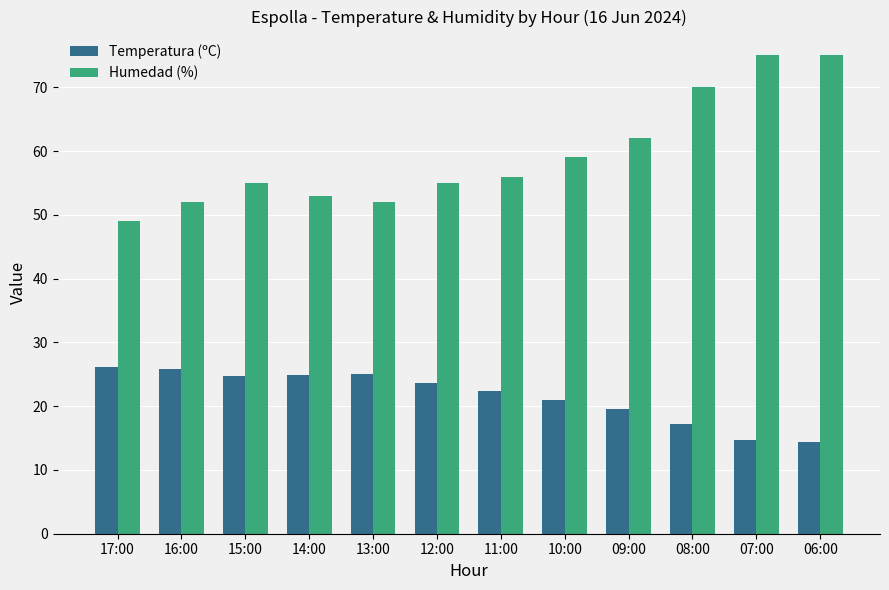

Rank the series by their maximum value, from highest to lowest.

Humedad (%), Temperatura (ºC)